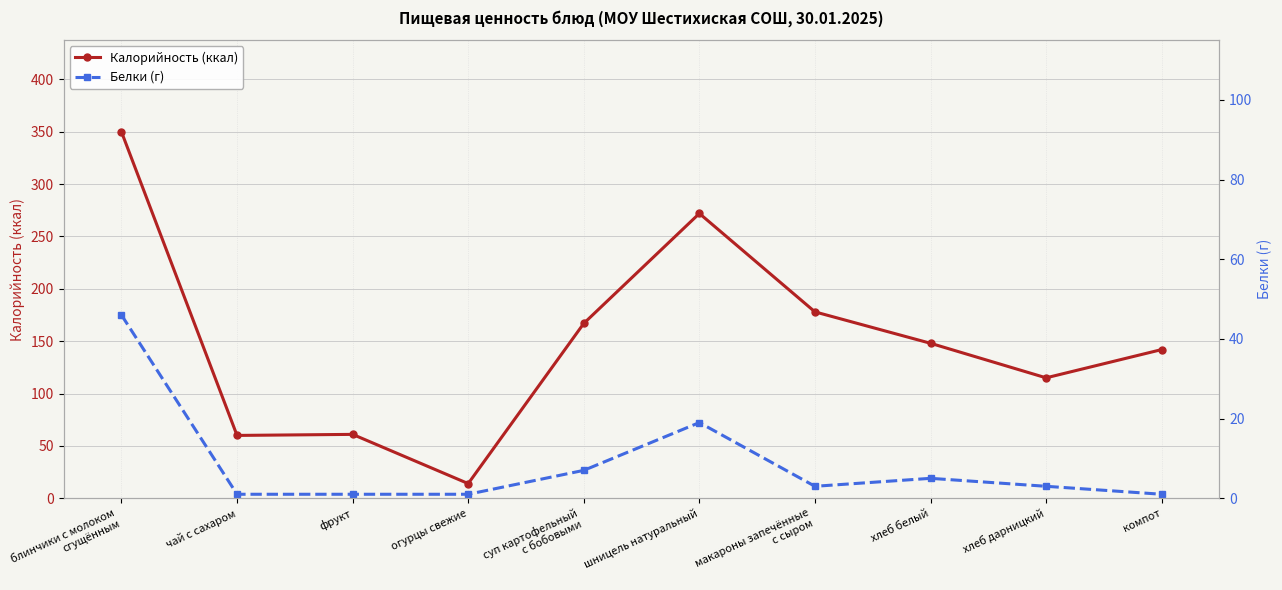

Where is Белки (г) nearest to the value 23?

шницель натуральный